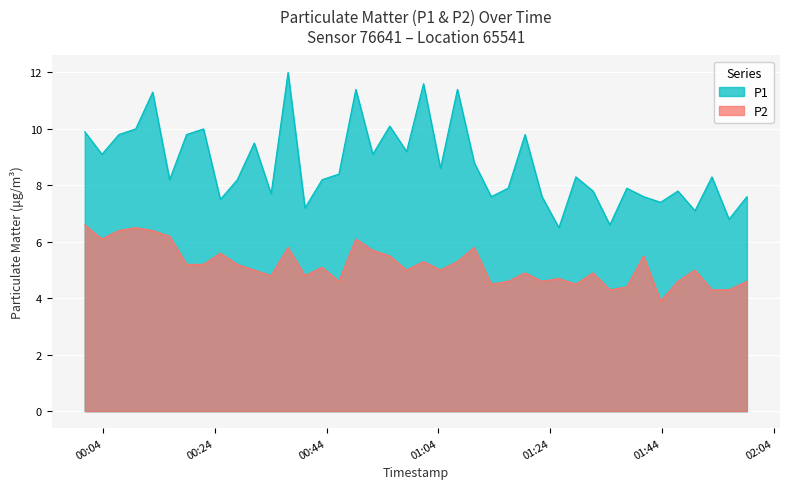

Which series has the largest total across all categories?

P1